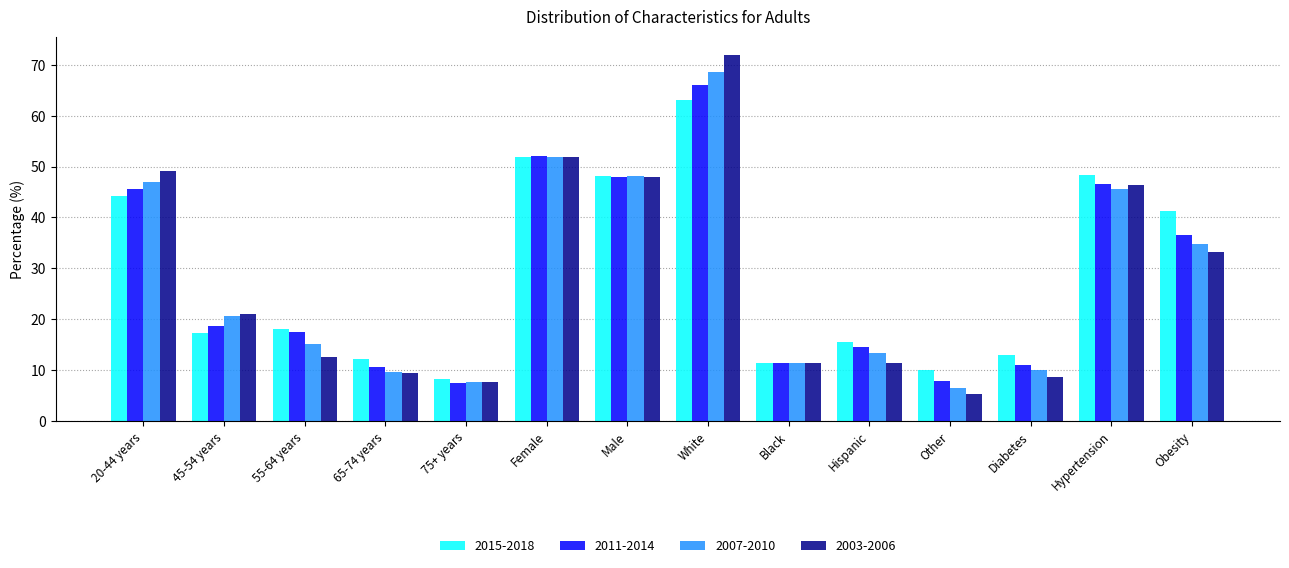

What is the minimum value shown in the chart?

5.4